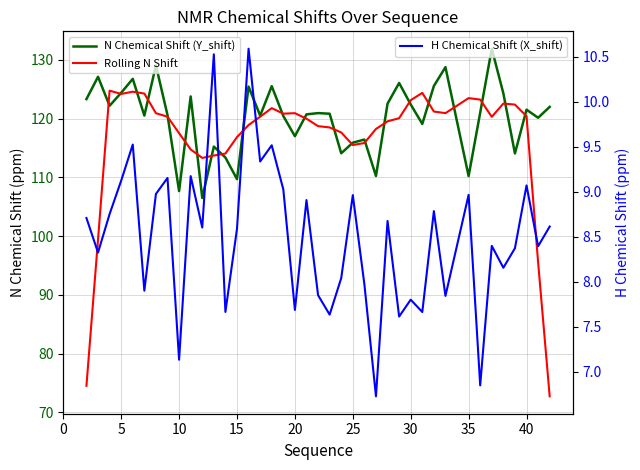

In N Chemical Shift (Y_shift), how many points are higher than both neighbors (excluding endpoints)?

13